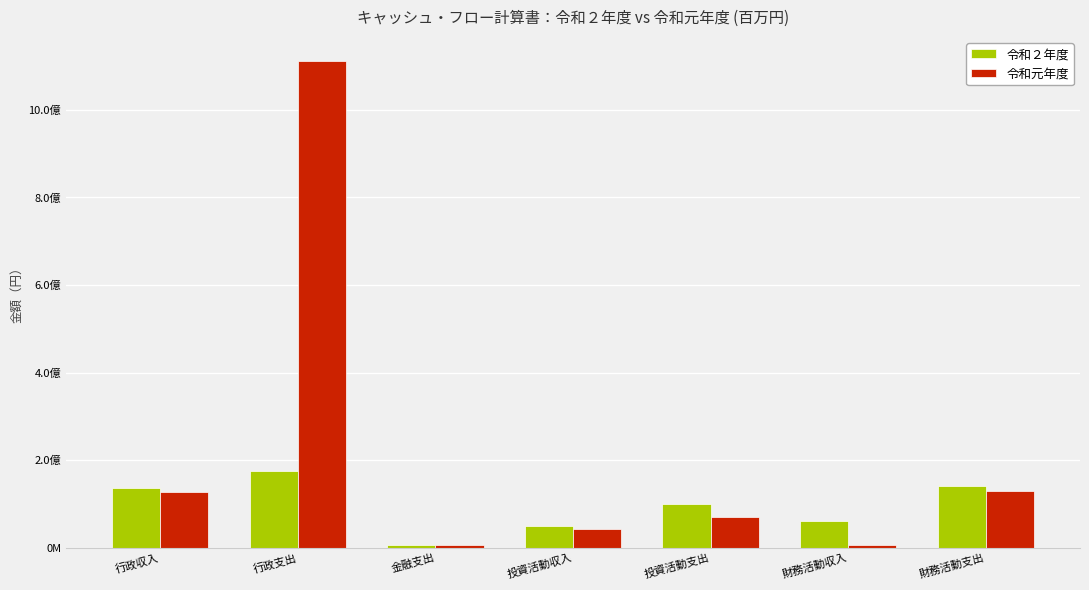

Reading left to right, extract all data points from this chart.

令和２年度: 137212000	173903683	4771855	50000000	100000000	60000000	140000000
令和元年度: 126847000	1111435829	6802378	42932000	70936440	7000000	130000000